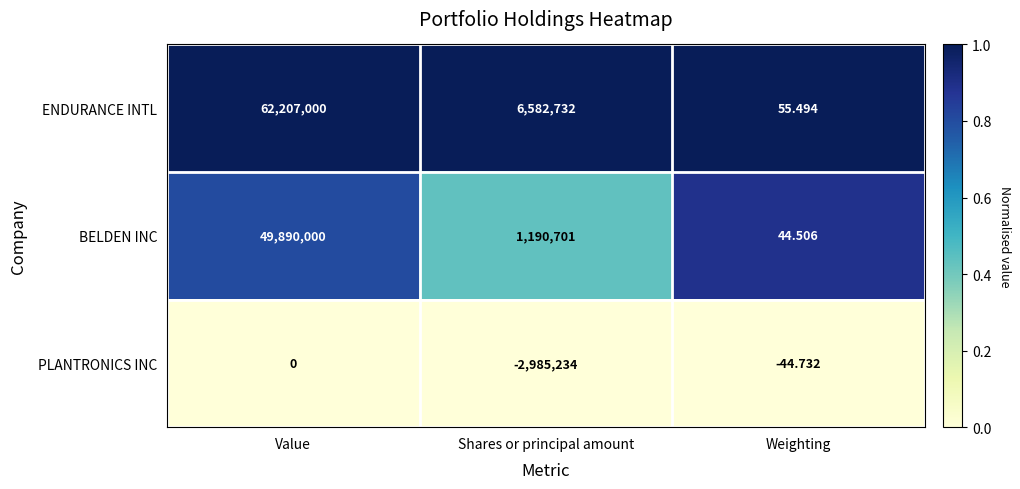

Between Value and Shares or principal amount, which series saw the biggest shift?

ENDURANCE INTL